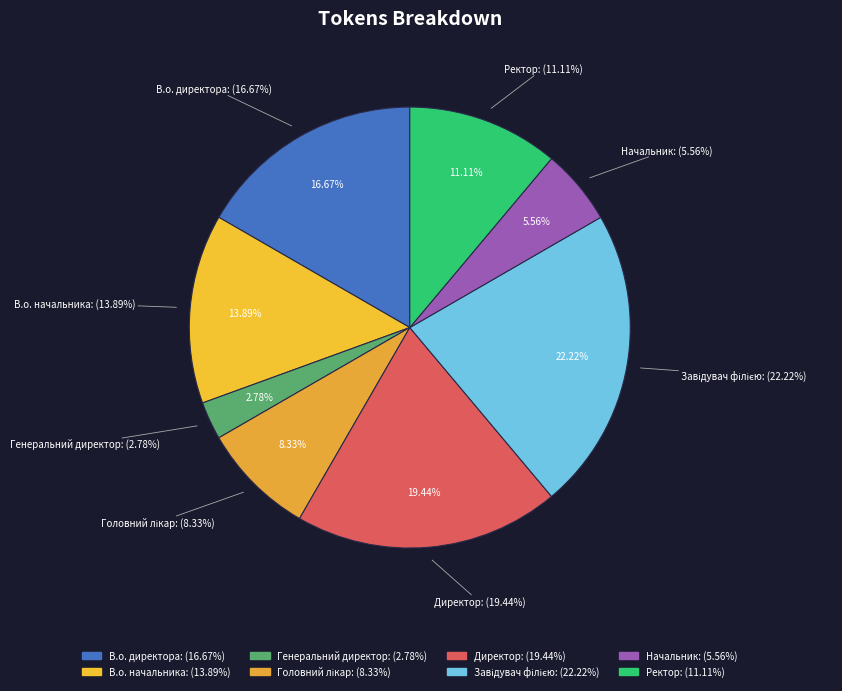

To the nearest percent, what is the combined percentage of В.о. директора and Ректор?

28%